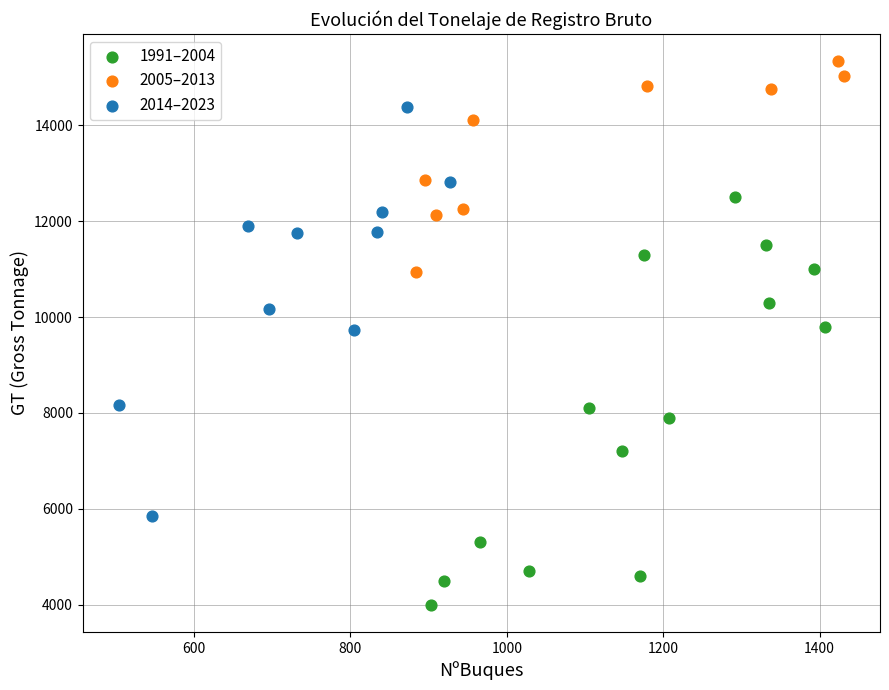

Which series contains the highest Y value?

2005–2013